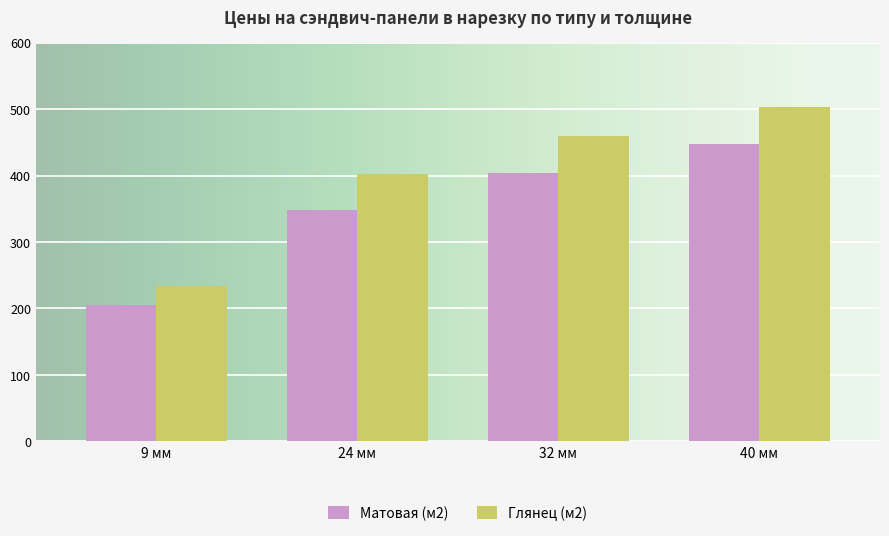

Which series changed the most between 24 мм and 40 мм?

Глянец (м2)